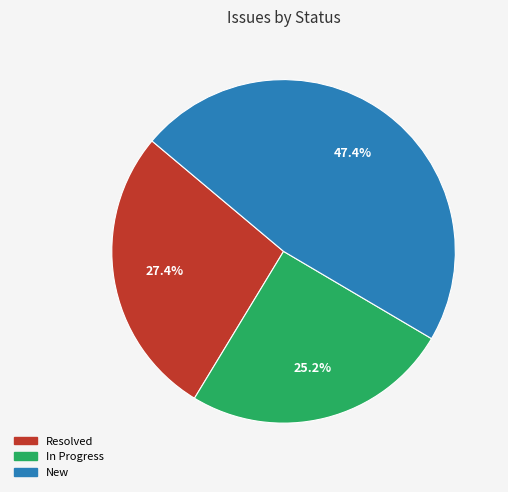

Is there a majority slice in this chart?

No